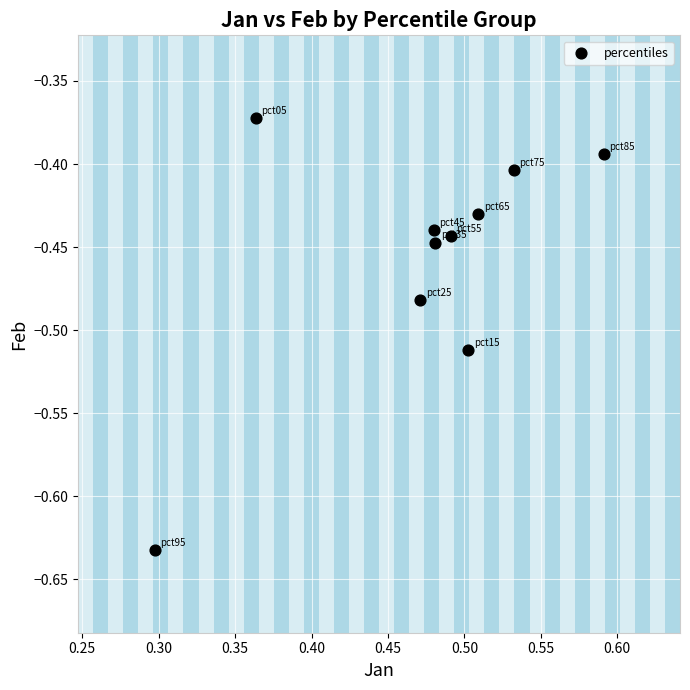

What is the range of Y values (max minus min)?

0.3